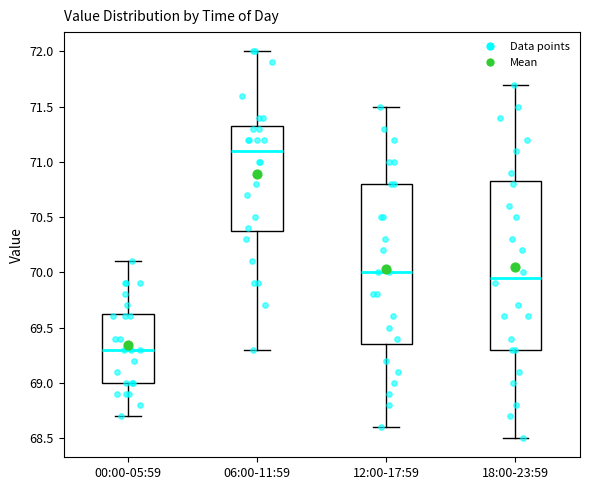

Where does the lower whisker of the box for 06:00-11:59 end on the y-axis? The values are not printed on the chart, so give them approximately, as read against the axis.

69.30